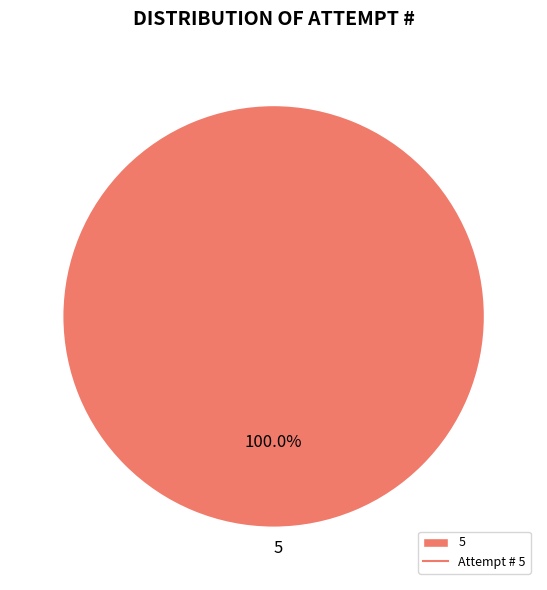

Is there a majority slice in this chart?

Yes